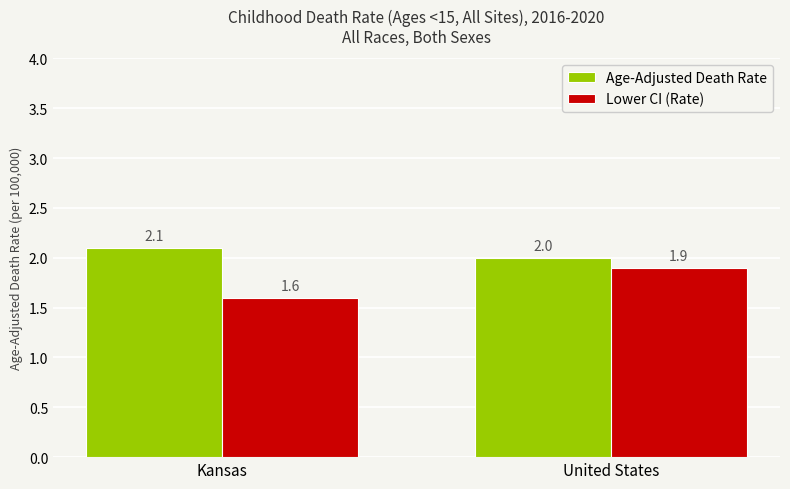

Count the number of data series in this chart.

2